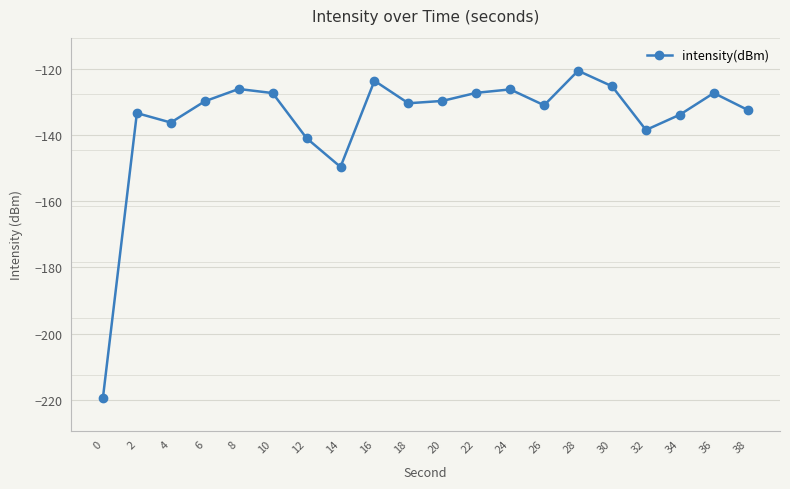

What is the difference between the second highest and minimum values?

95.8